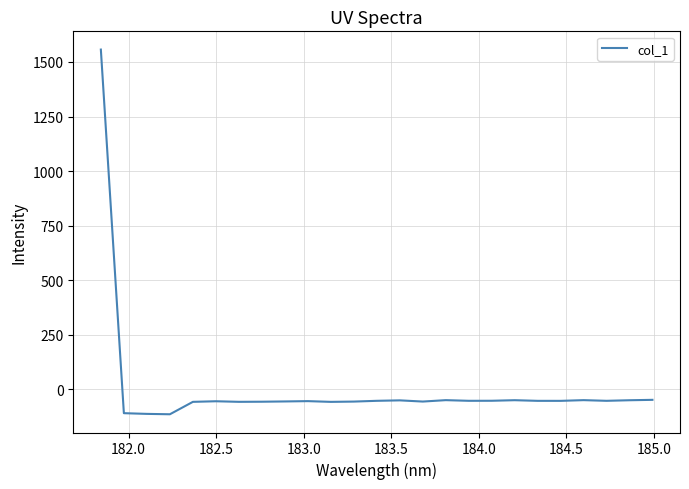

What is the maximum value shown in the chart?

1556.9